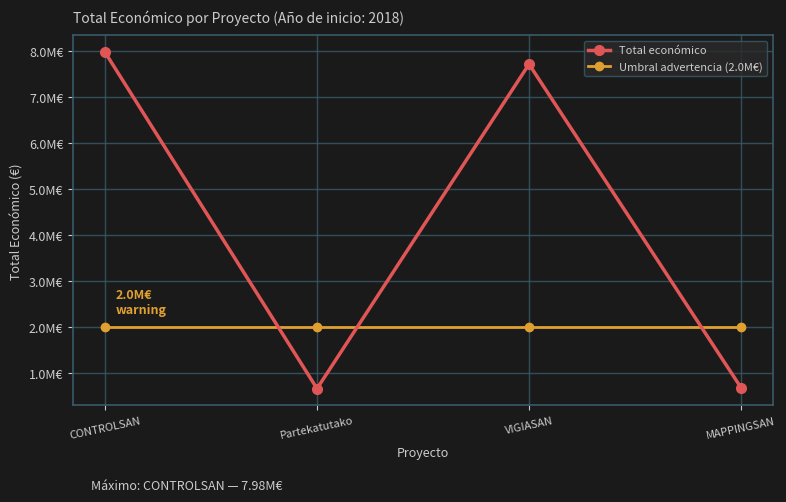

At which category is the sum across all series the highest?

CONTROLSAN